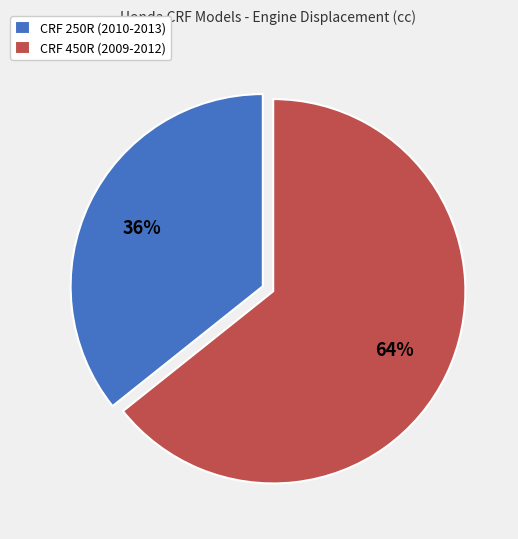

Is the sum of CRF 250R (2010-2013) and CRF 450R (2009-2012) greater than half?

Yes